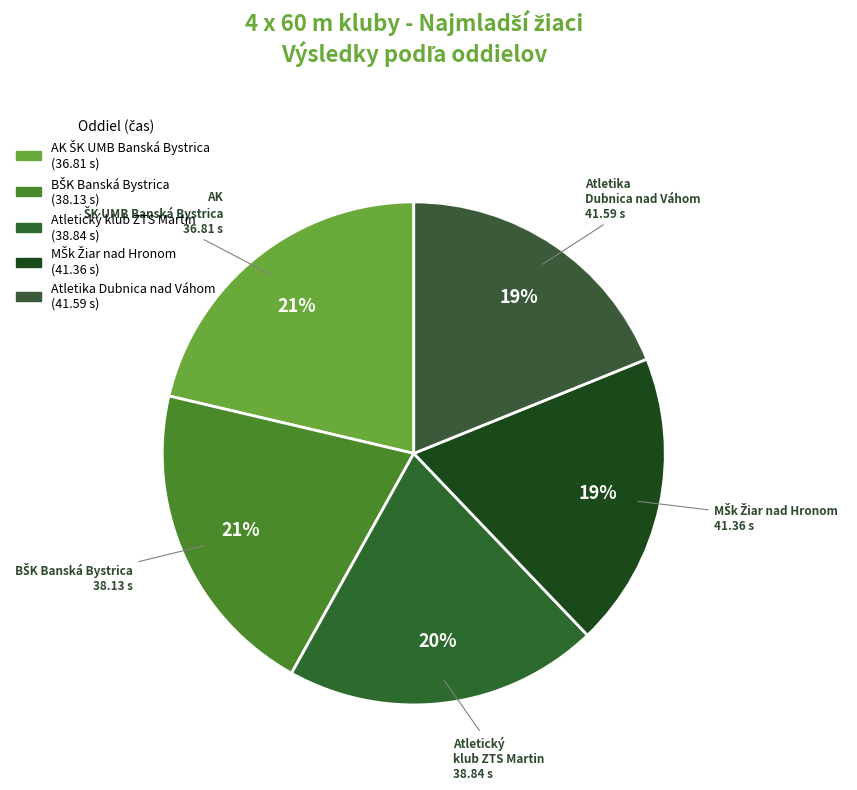

How many segments does this pie chart have?

5